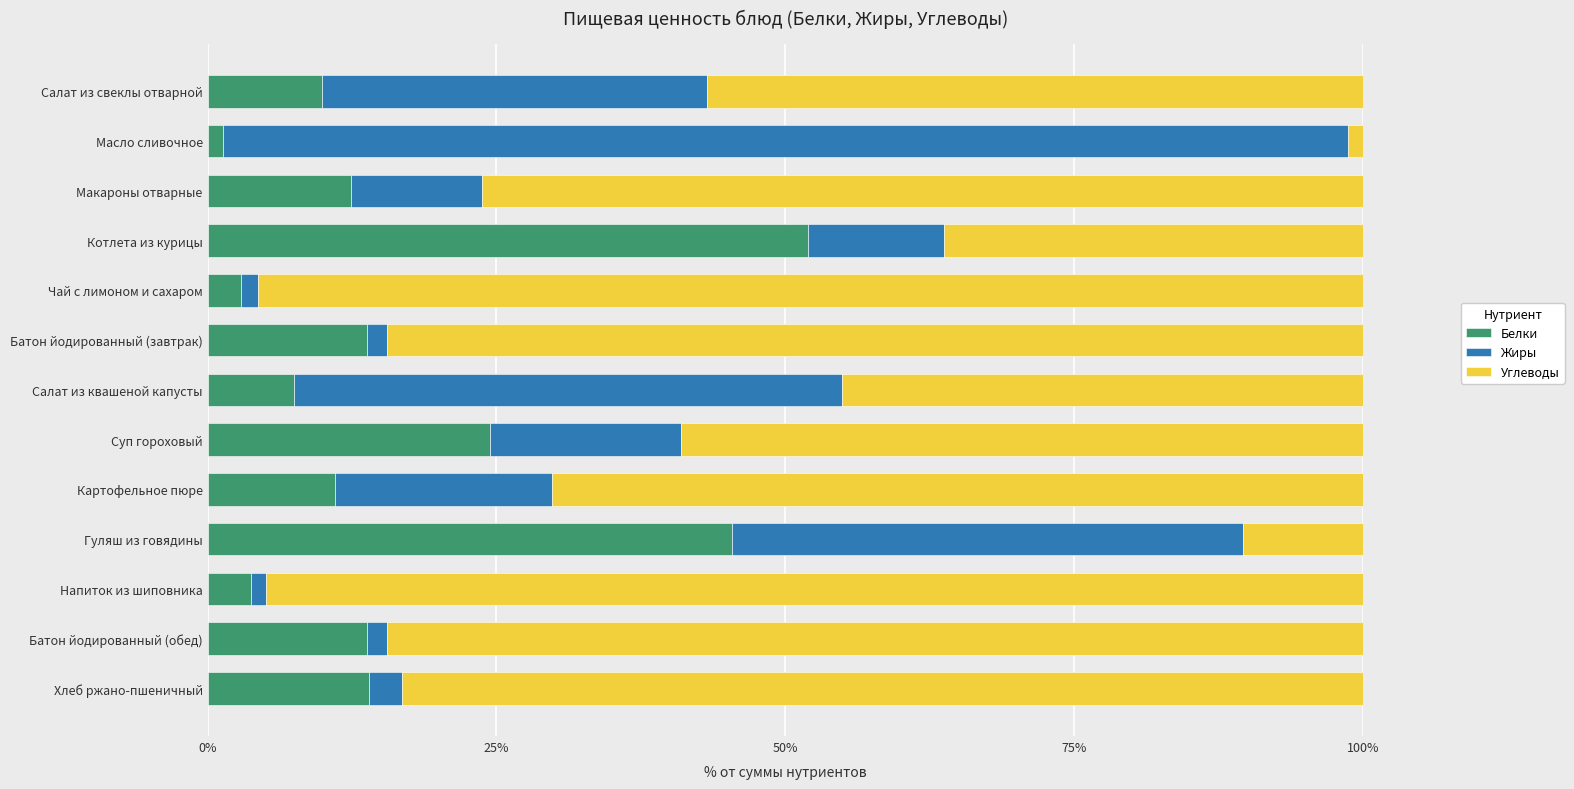

Is it true that Белки equals 16.8 at Салат из свеклы отварной?

False